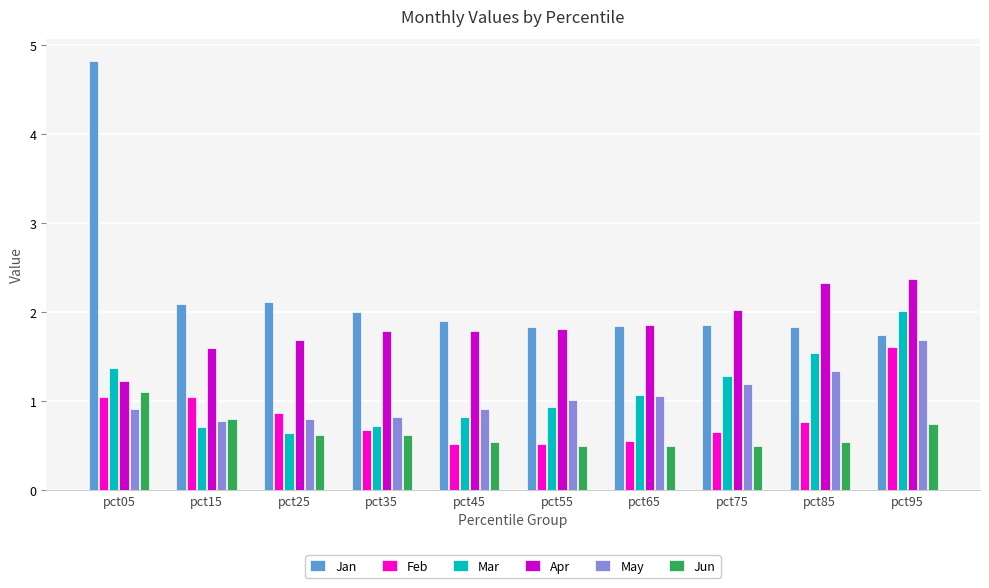

What is the difference between the maximum and minimum values in the May series?

0.9